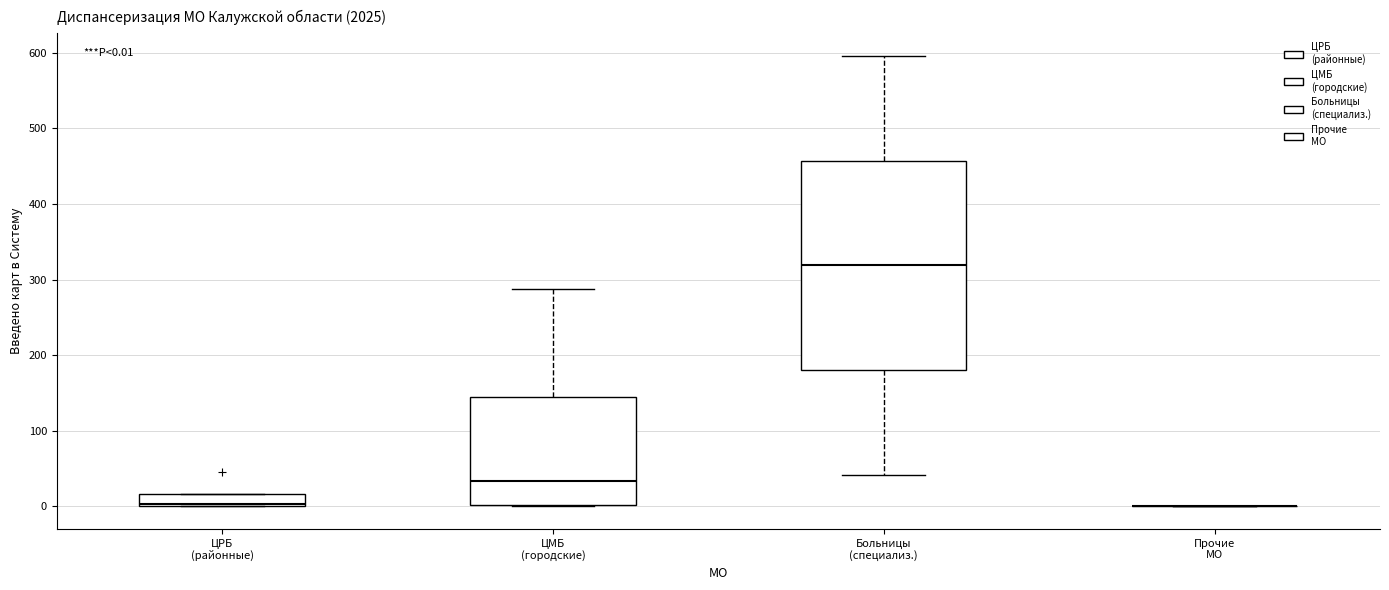

Comparing the boxes themselves (not the whiskers), which one is the tallest?

Больницы (специализ.)